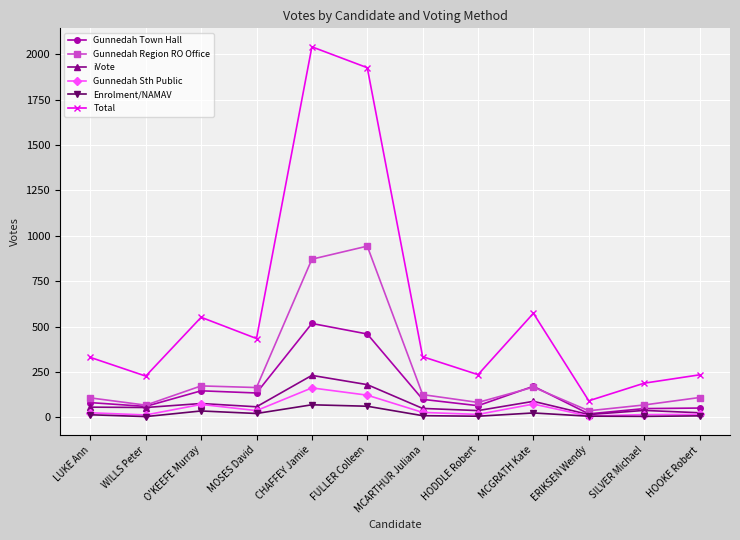

True or false: Enrolment/NAMAV and Total cross at least once.

False